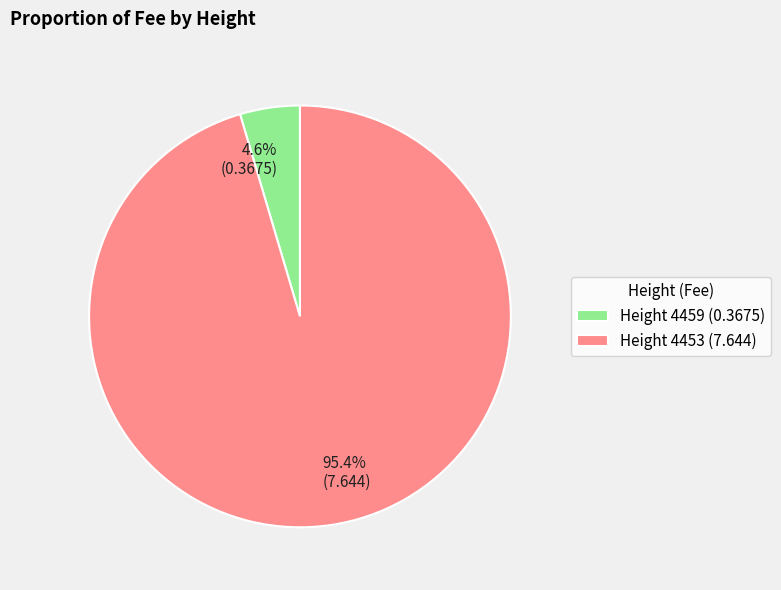

What is the majority slice?

Height 4453 (7.644)